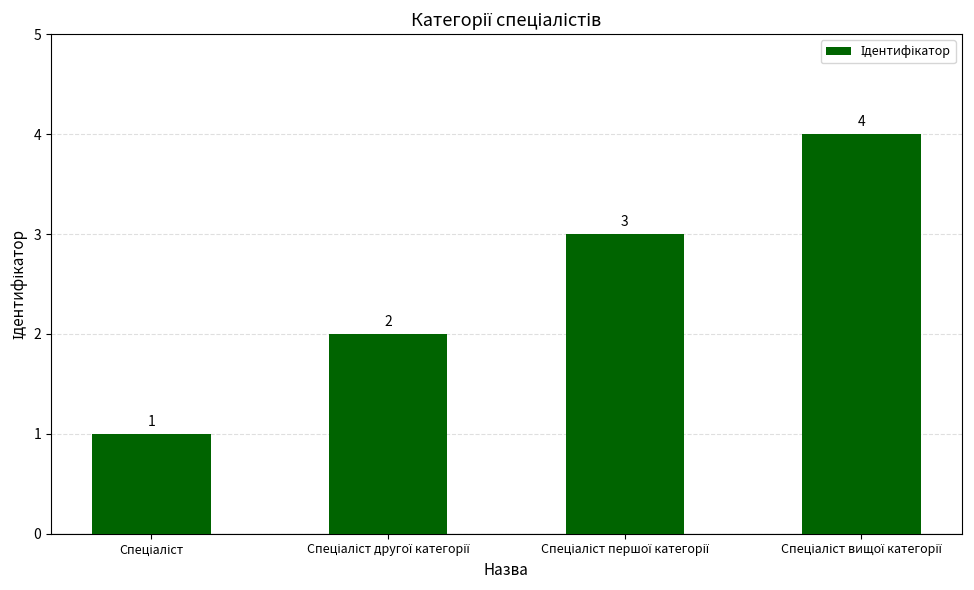

Does the chart contain stacked bars?

No